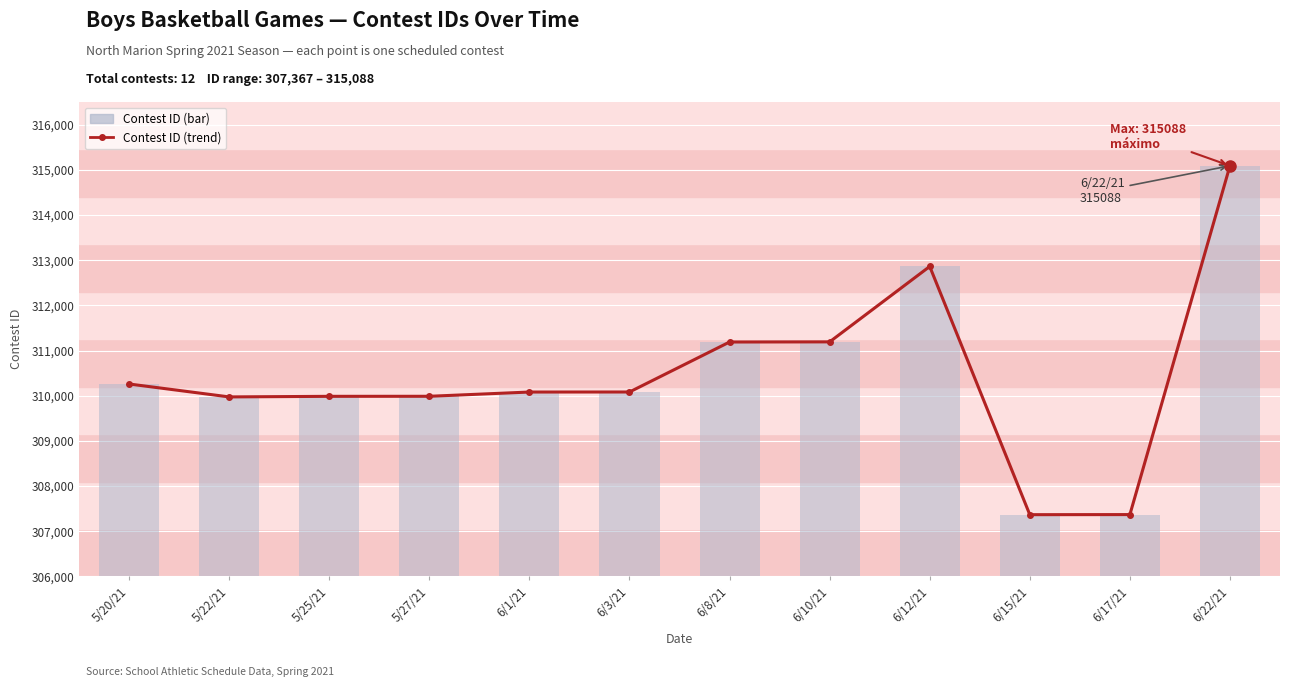

What is the value of the 7th bar from the left?

311188